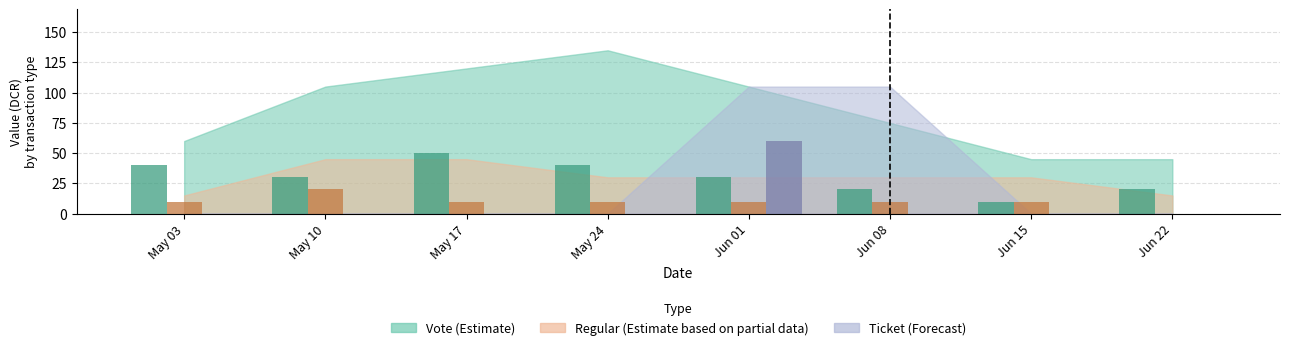

What is the total value across all series at Jun 22?

20